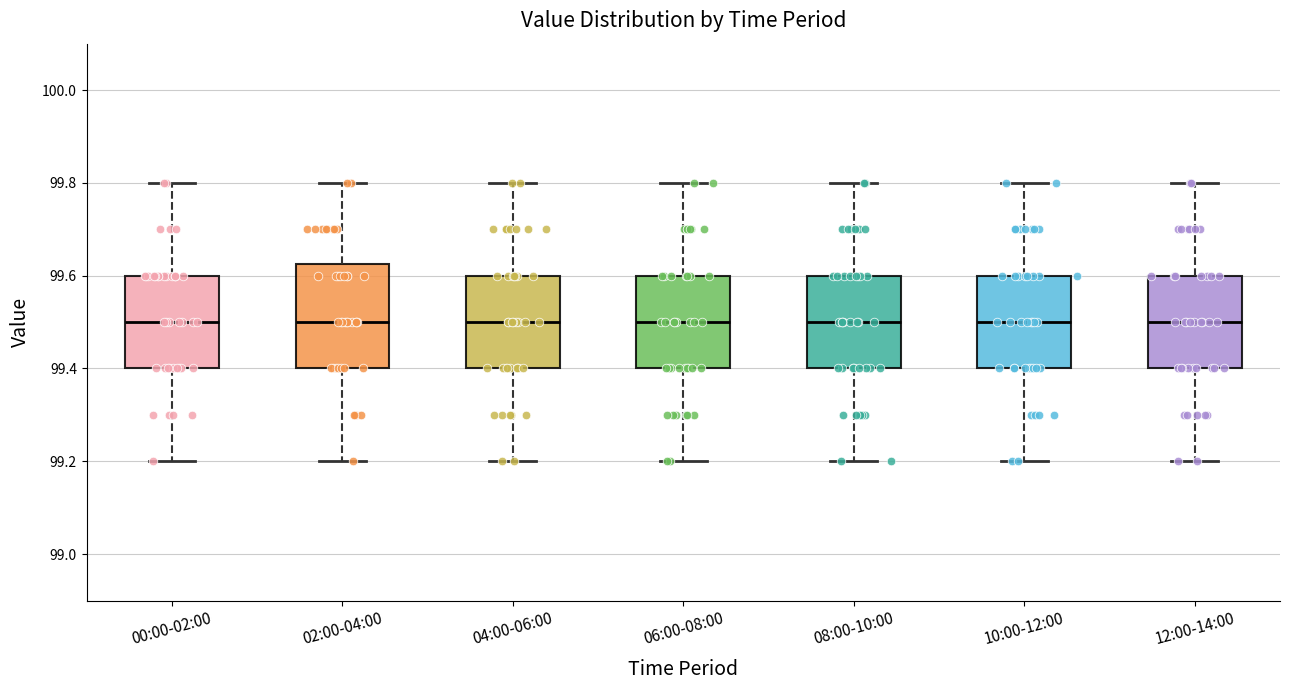

Where does the median line of the box for 00:00-02:00 sit on the y-axis? The values are not printed on the chart, so give them approximately, as read against the axis.

99.50